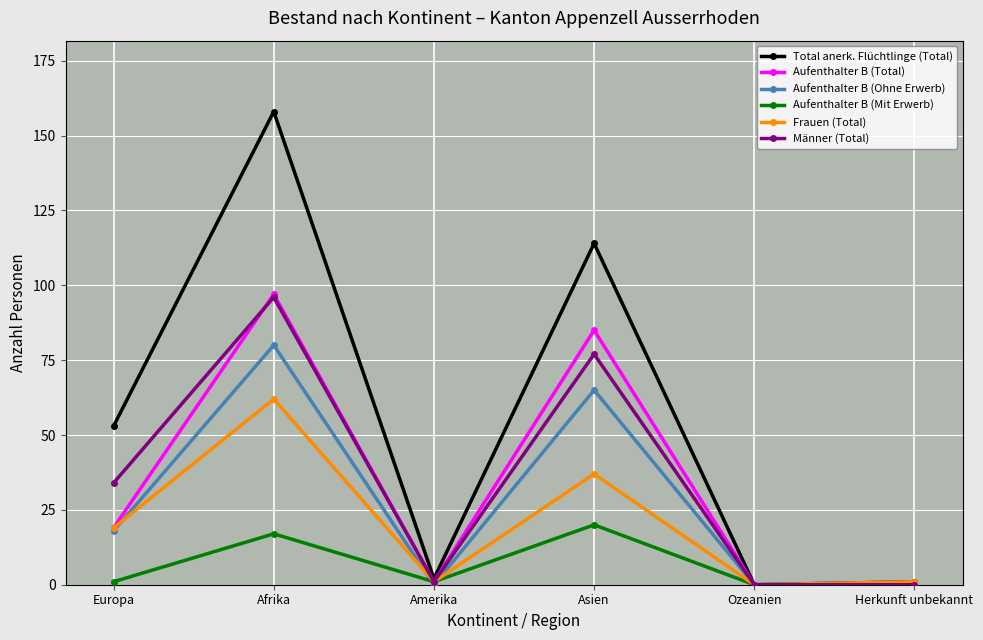

What is the difference between the maximum and minimum values in the Männer (Total) series?

96